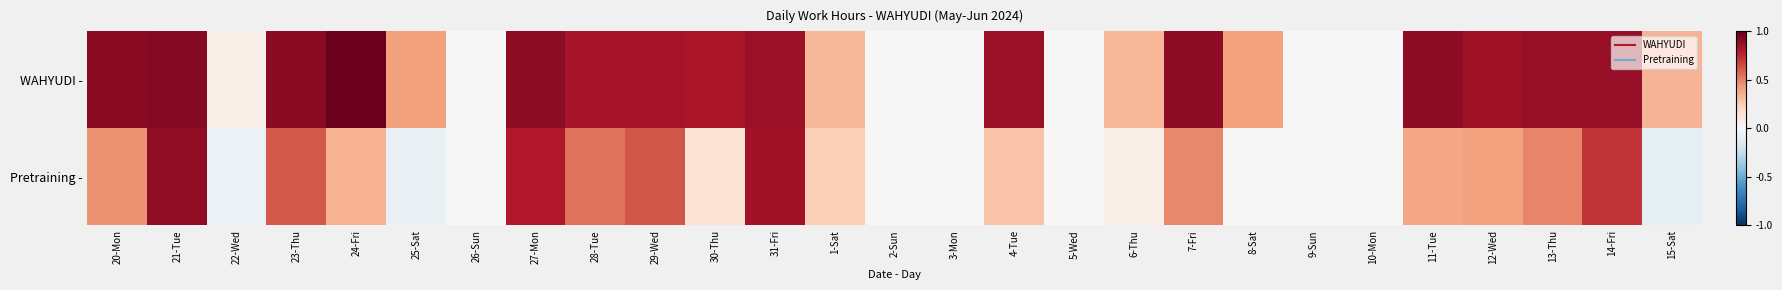

Which series has the largest range (max minus min)?

Pretraining -